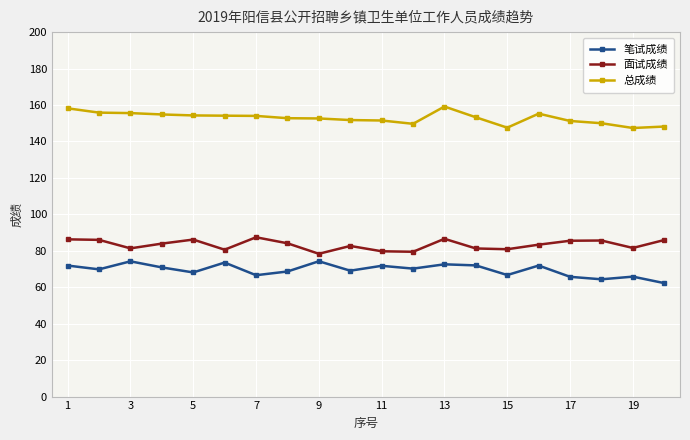

True or false: 面试成绩 has more than 1 interior local peaks.

True